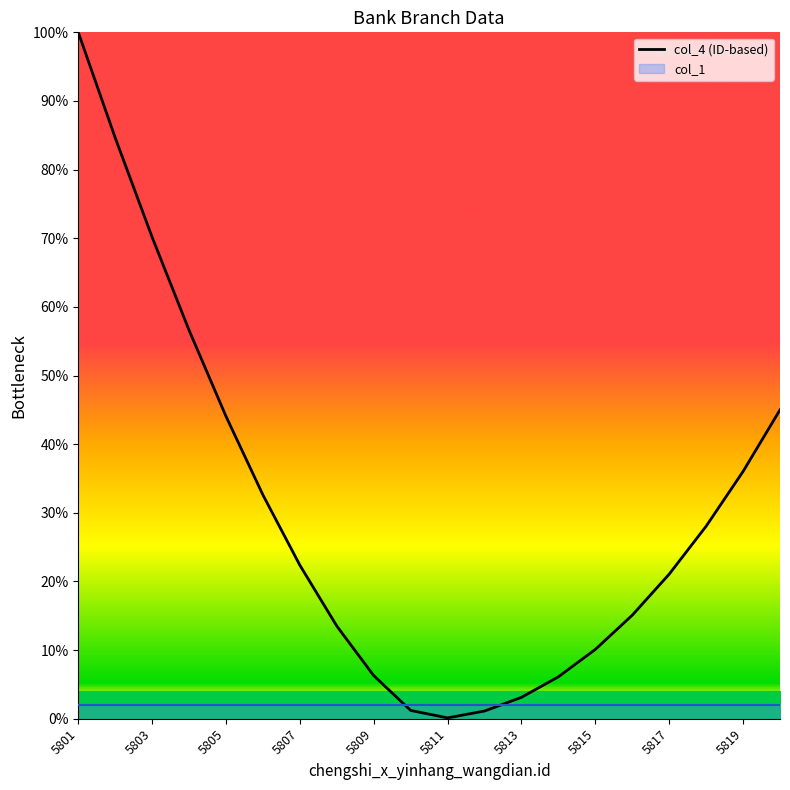

True or false: the data shows 9.7 at 13.

False